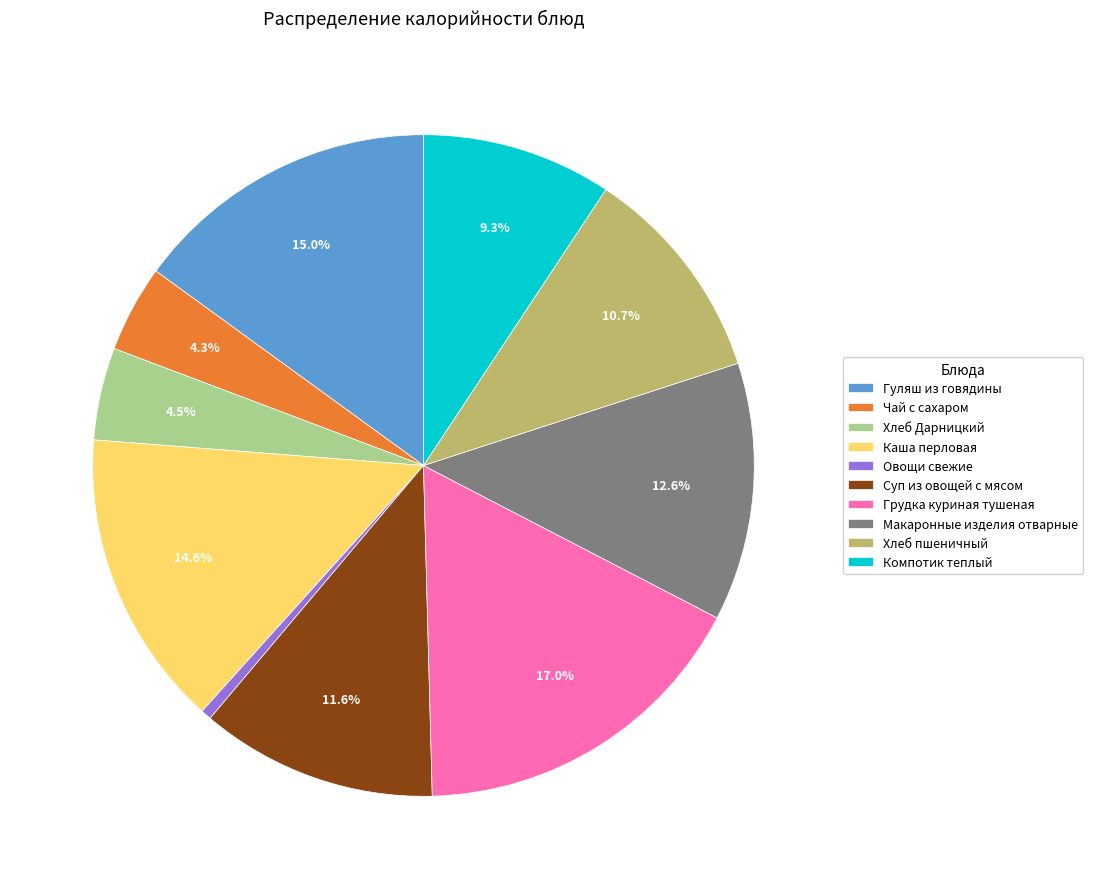

Which category has the biggest portion of the pie?

Грудка куриная тушеная